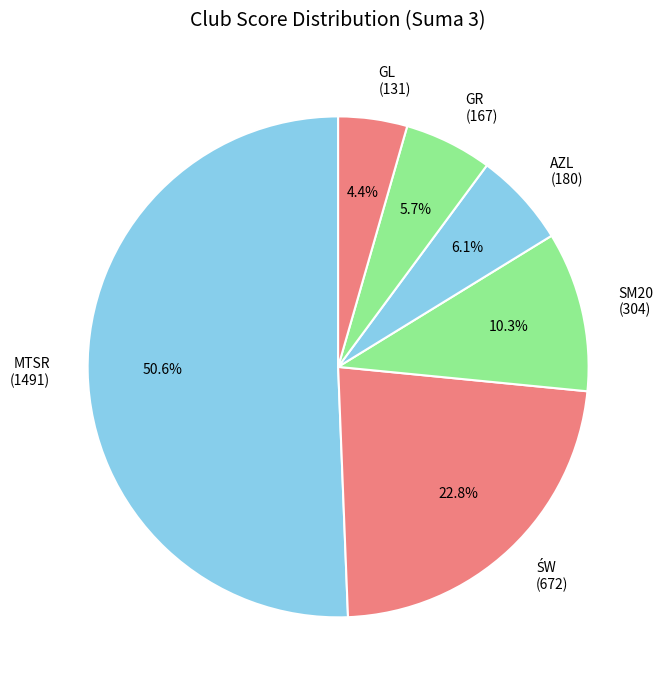

Do SM20 (304) and GR (167) together represent more than half of the pie?

No